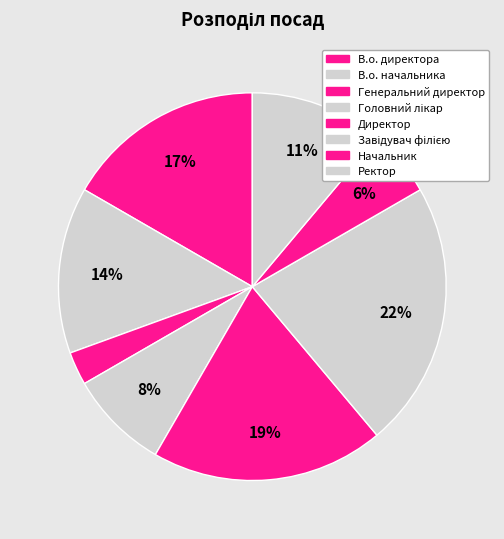

How many segments does this pie chart have?

8